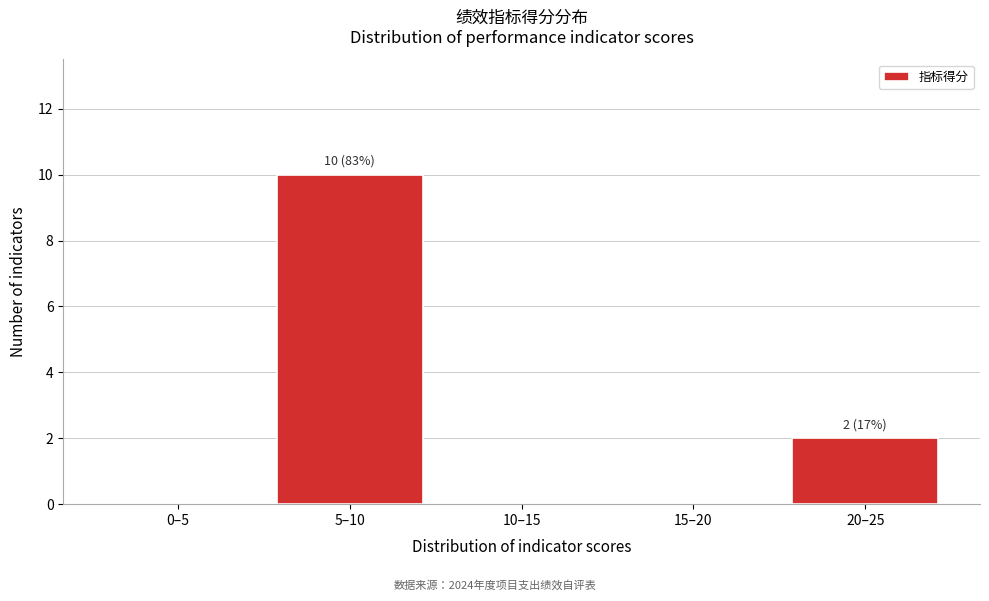

Reading left to right, extract all data points from this chart.

0–5=0	5–10=10	10–15=0	15–20=0	20–25=2